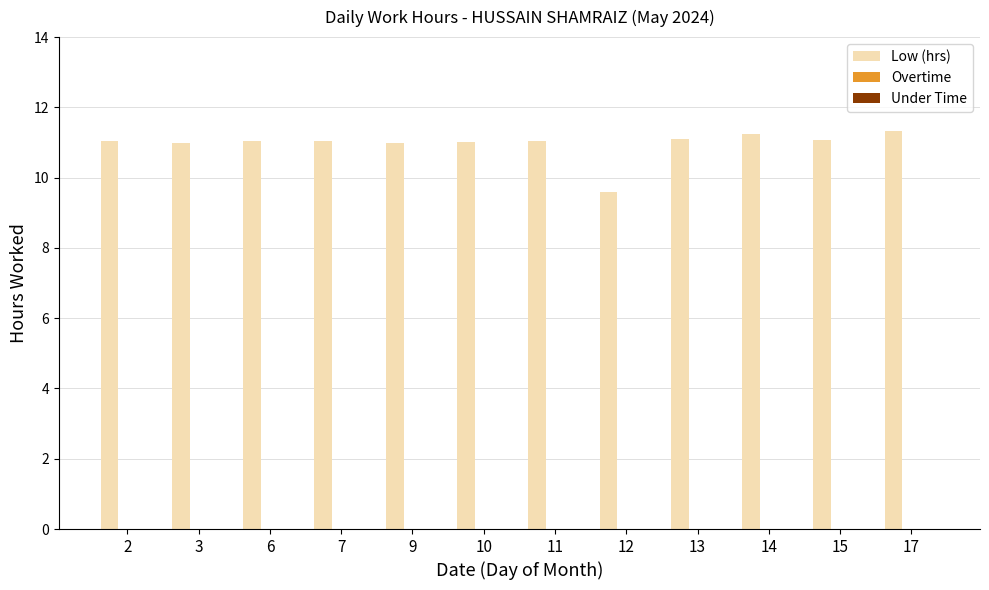

The value at 11 is 11.1. True or false?

True